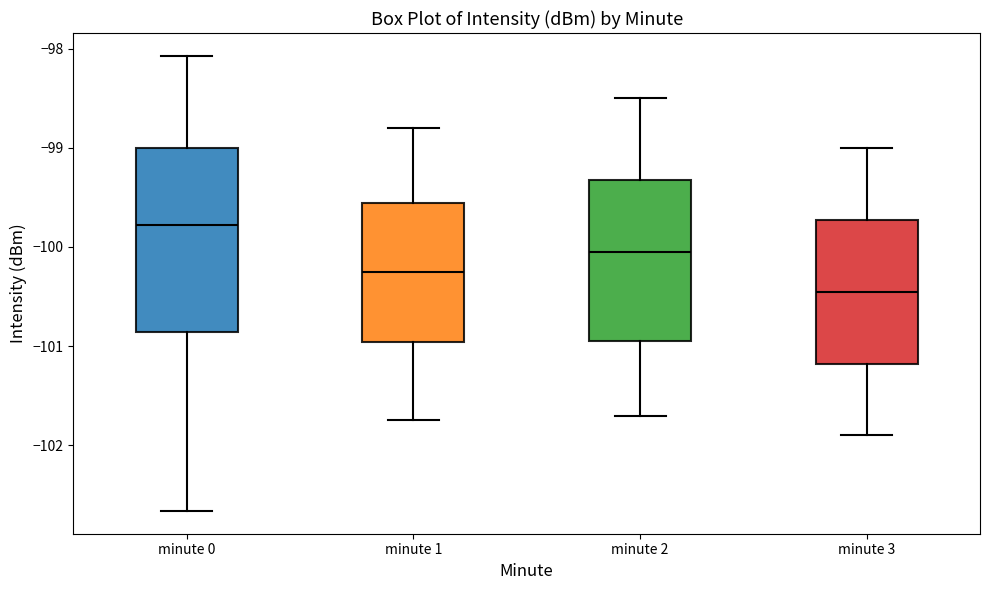

Reading left to right, read every box against the y-axis: the position of its median line, the range the box covers, and the ends of its whiskers. The values are not printed on the chart, so give them approximately, as read against the axis.

minute 0: median -99.8, box -100.9 to -99.0, whiskers -102.7 to -98.1
minute 1: median -100.2, box -101.0 to -99.6, whiskers -101.7 to -98.8
minute 2: median -100.0, box -100.9 to -99.3, whiskers -101.7 to -98.5
minute 3: median -100.4, box -101.2 to -99.7, whiskers -101.9 to -99.0